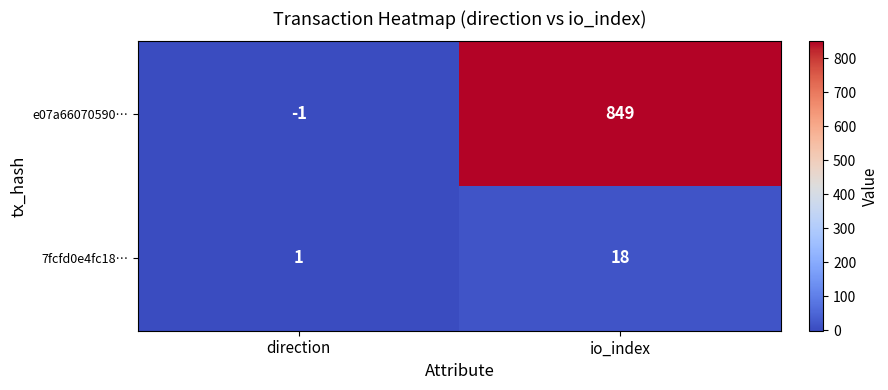

What is the average value of the 7fcfd0e4fc18… series?

10